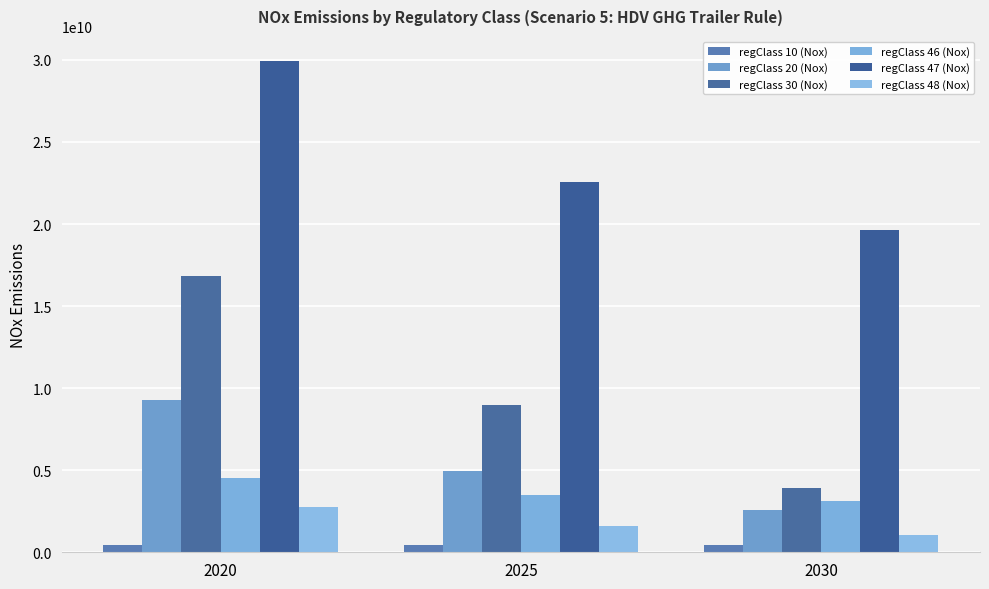

Reading left to right, extract all data points from this chart.

regClass 10 (Nox): 2020=444359666.1	2025=447782443.9	2030=450265782.0
regClass 20 (Nox): 2020=9304183158.2	2025=4933743907.8	2030=2559878545.0
regClass 30 (Nox): 2020=16862563239.8	2025=8957930182.4	2030=3910113855.0
regClass 46 (Nox): 2020=4541595403.7	2025=3506280592.6	2030=3111137880.0
regClass 47 (Nox): 2020=29959761143.9	2025=22590022824.4	2030=19607620440.0
regClass 48 (Nox): 2020=2743096074.6	2025=1623914066.1	2030=1026371365.2